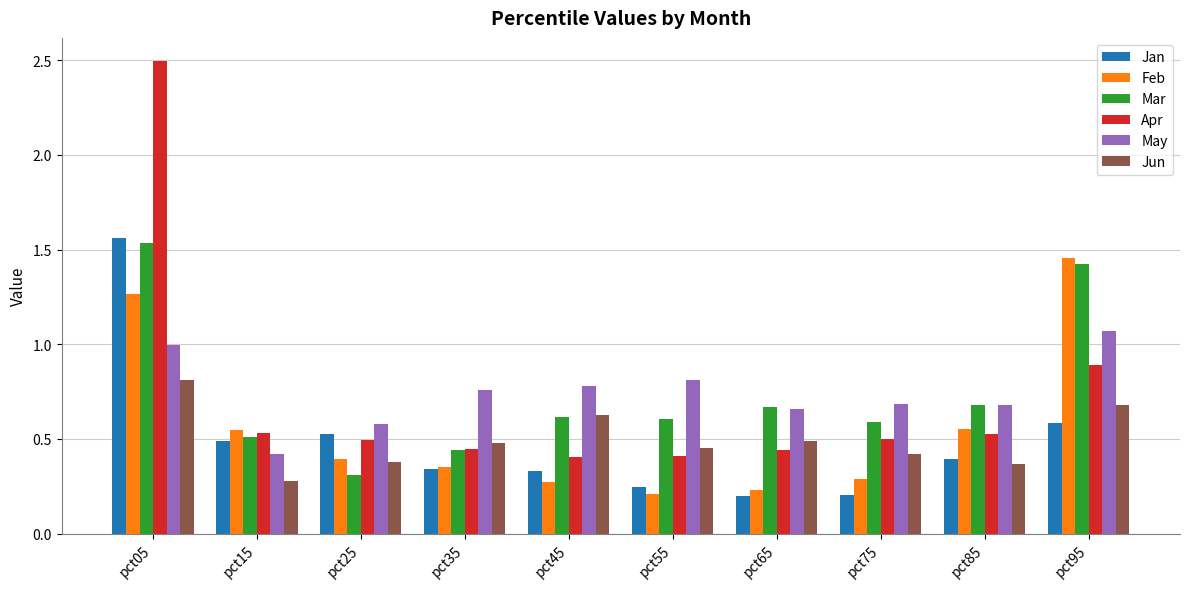

What are all the series names shown in the legend?

Jan, Feb, Mar, Apr, May, Jun